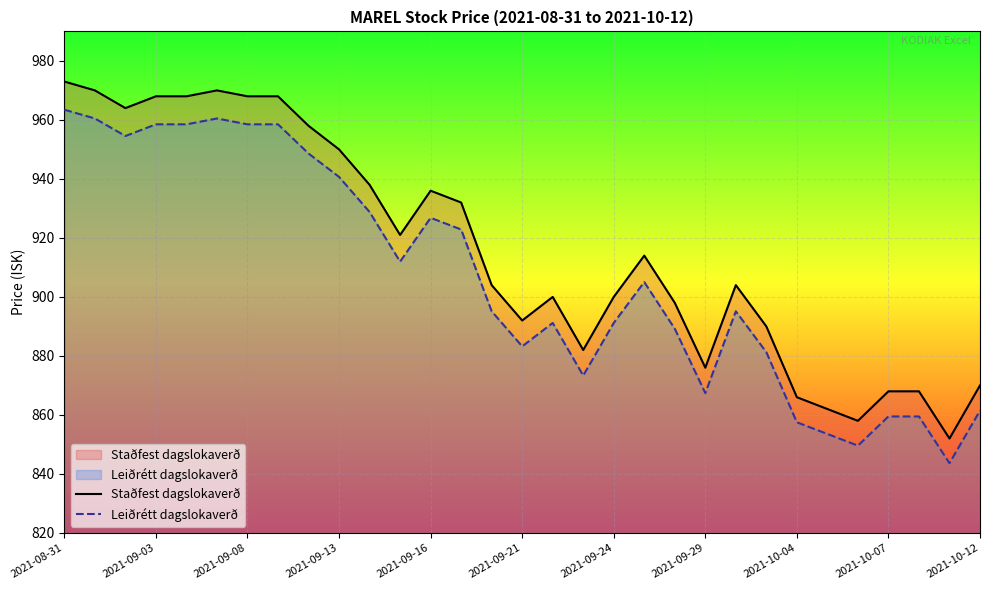

True or false: Leiðrétt dagslokaverð and Staðfest dagslokaverð cross at least once.

False